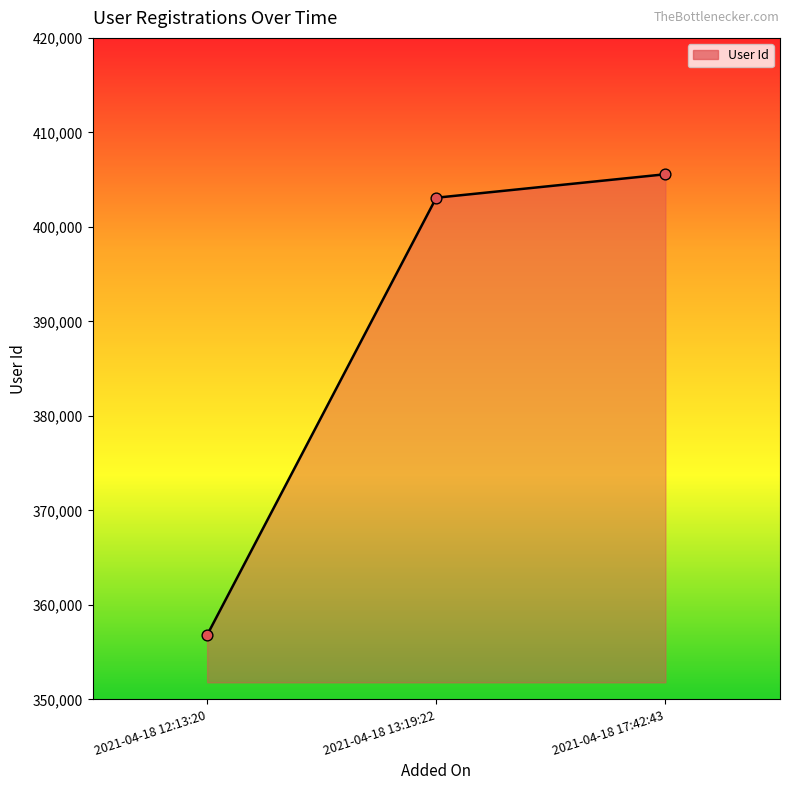

Approximately how many times larger is the value at 2021-04-18 13:19:22 compared to 2021-04-18 17:42:43?

1.0